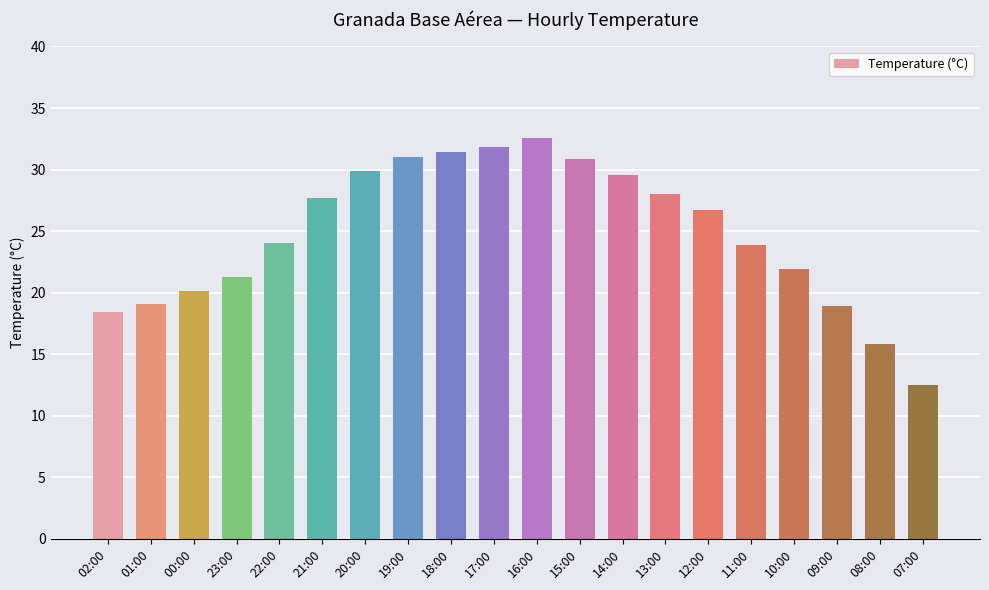

The value at 16:00 is 32.6. True or false?

True